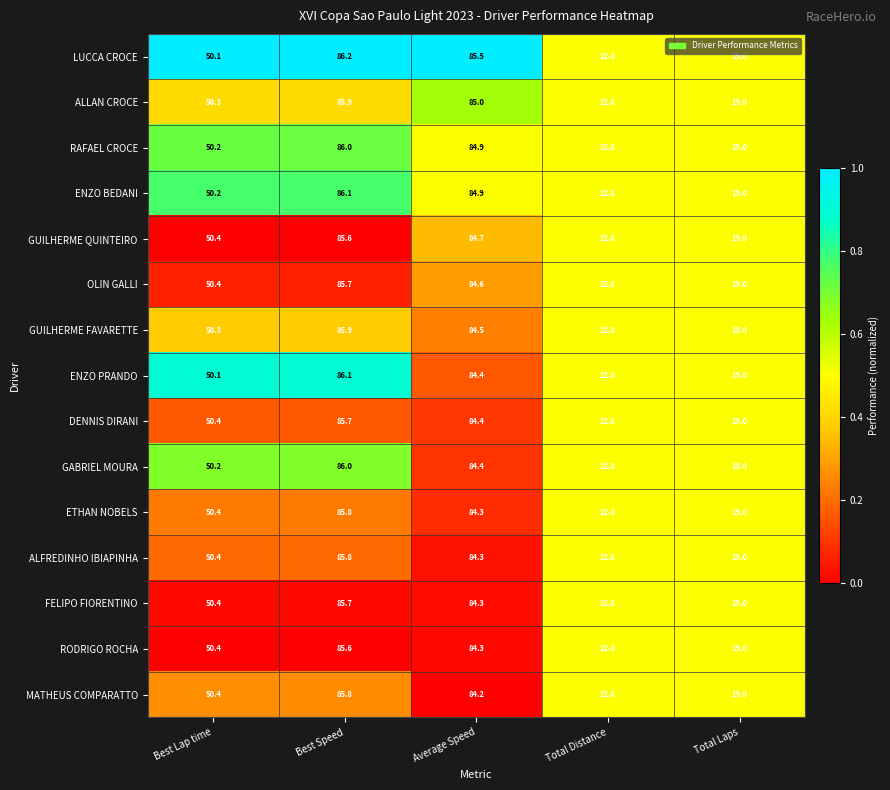

What is the total value across all series at Total Distance?

342.0